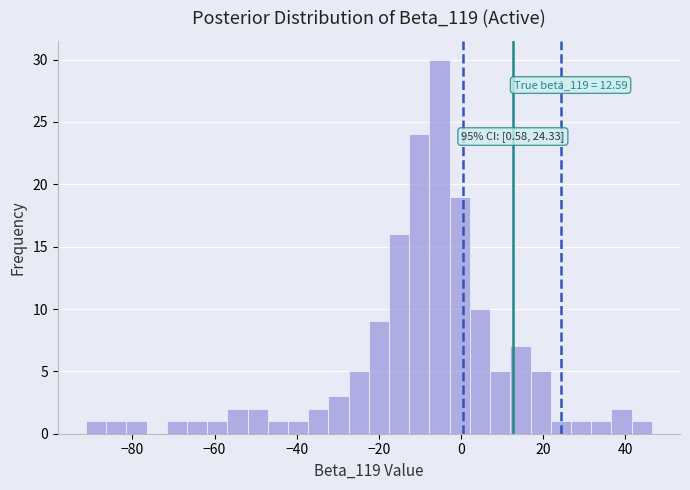

Around what value on the x-axis is the tallest bar? Give the approximate position of its centre, as read against the axis.

-6